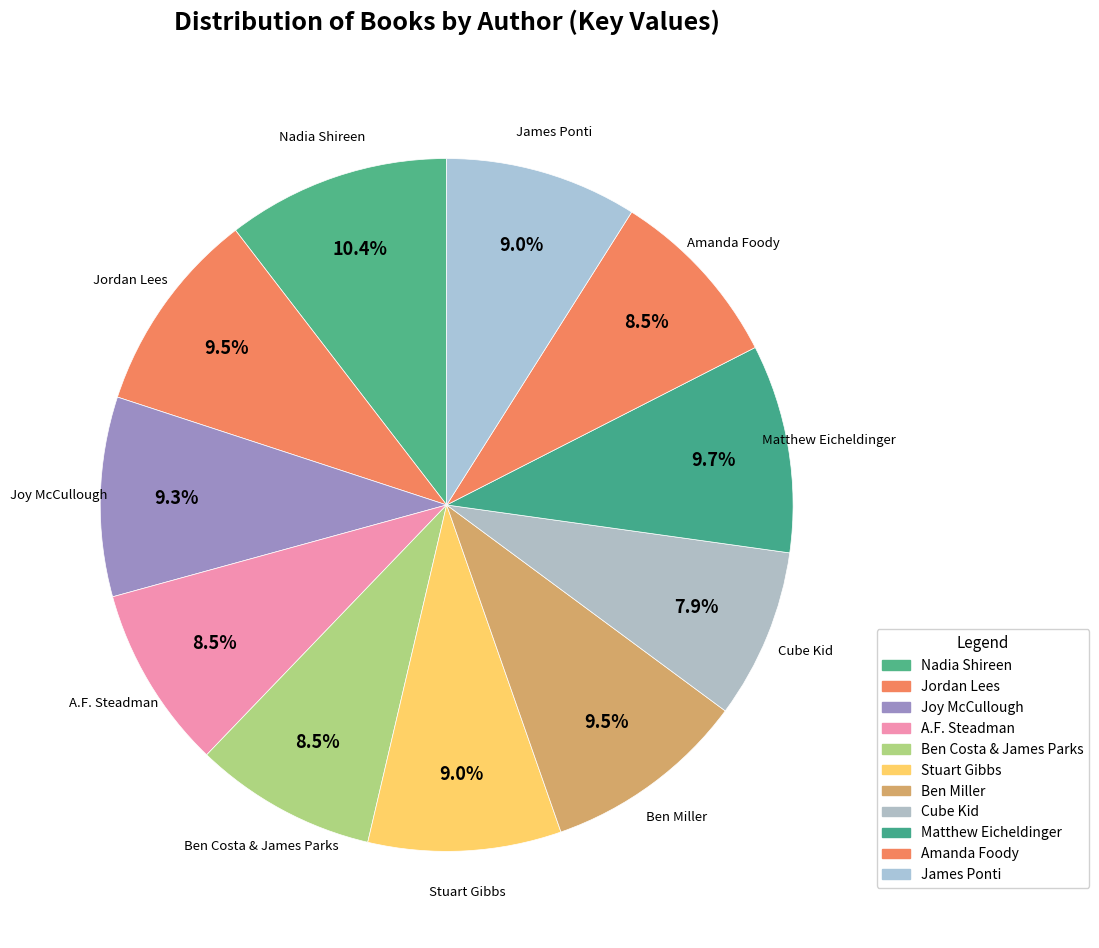

What is the ratio of the value at Amanda Foody to the value at Cube Kid?

1.1